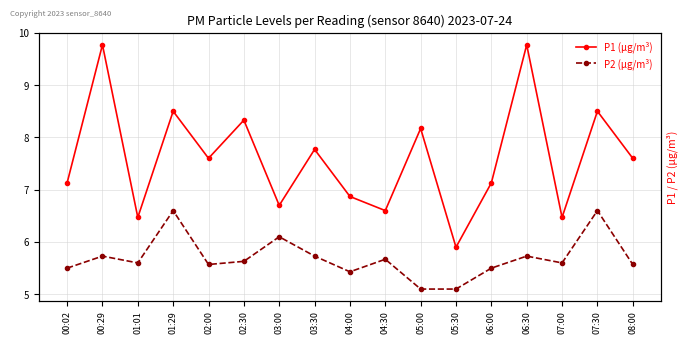

Rank the series by their maximum value, from lowest to highest.

P2 (µg/m³), P1 (µg/m³)